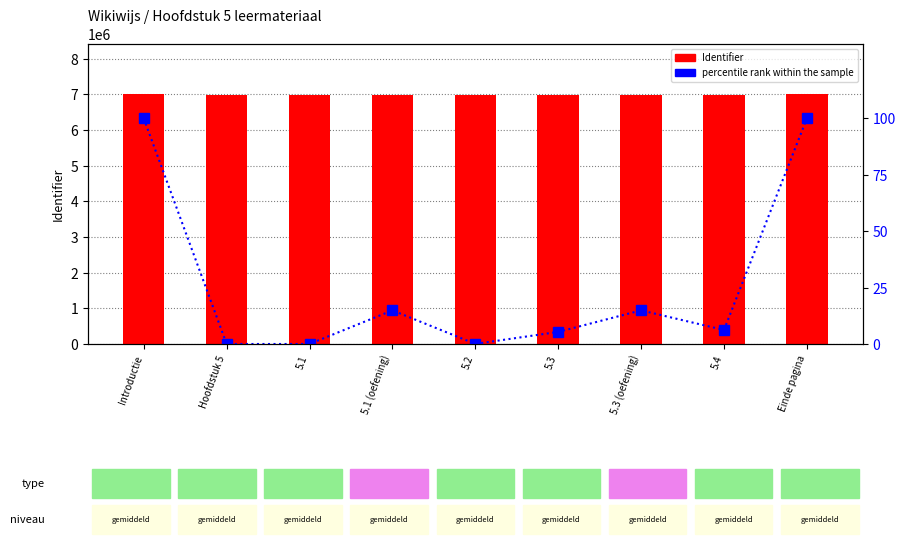

At which category does the chart reach its minimum across all series?

Hoofdstuk 5